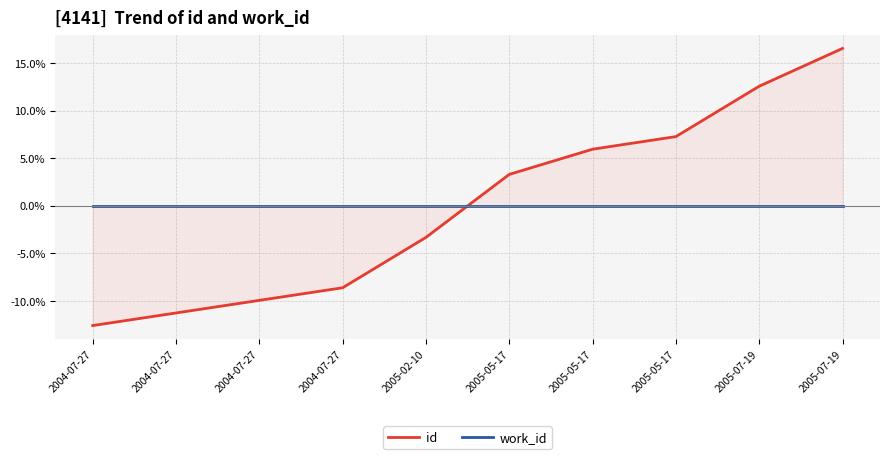

List the series in order of their overall mean, highest first.

id, work_id